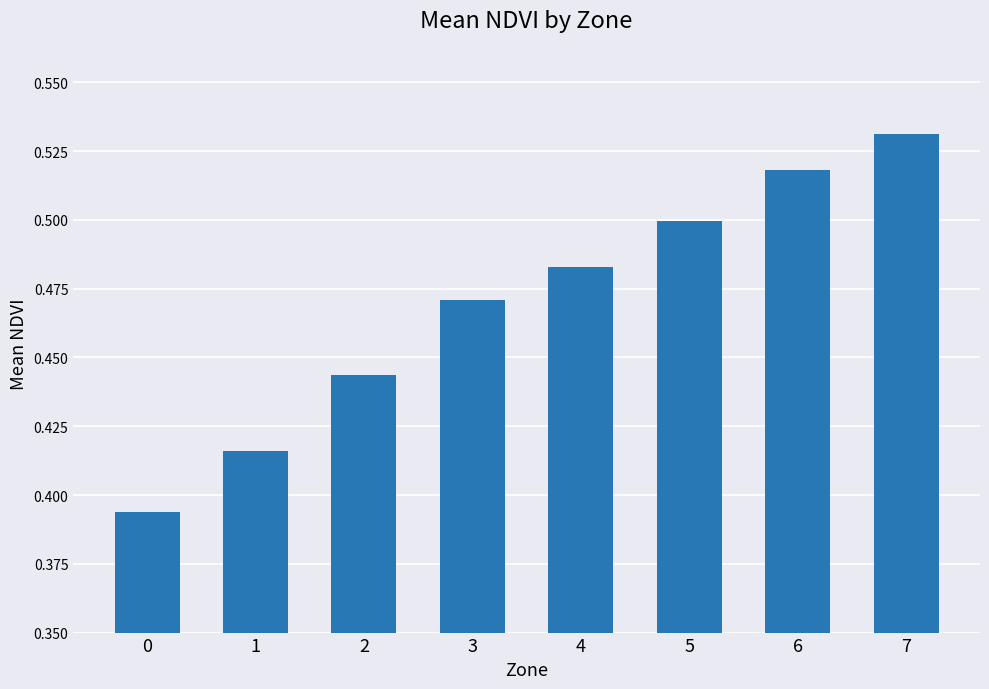

What is the difference between the second highest and minimum values?

0.1